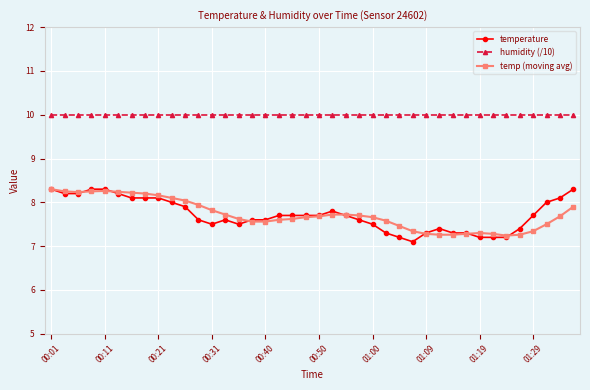

True or false: humidity (/10) and temp (moving avg) cross at least once.

False